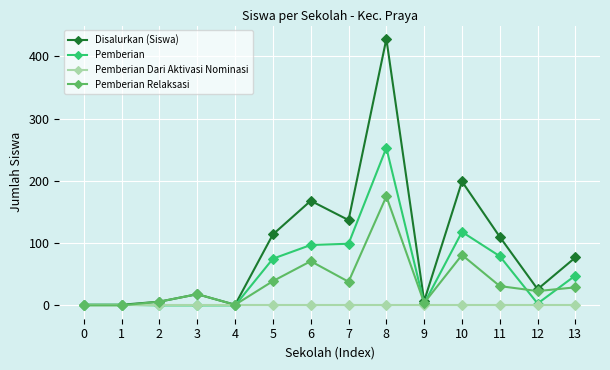

Which series has the widest spread of values?

Disalurkan (Siswa)